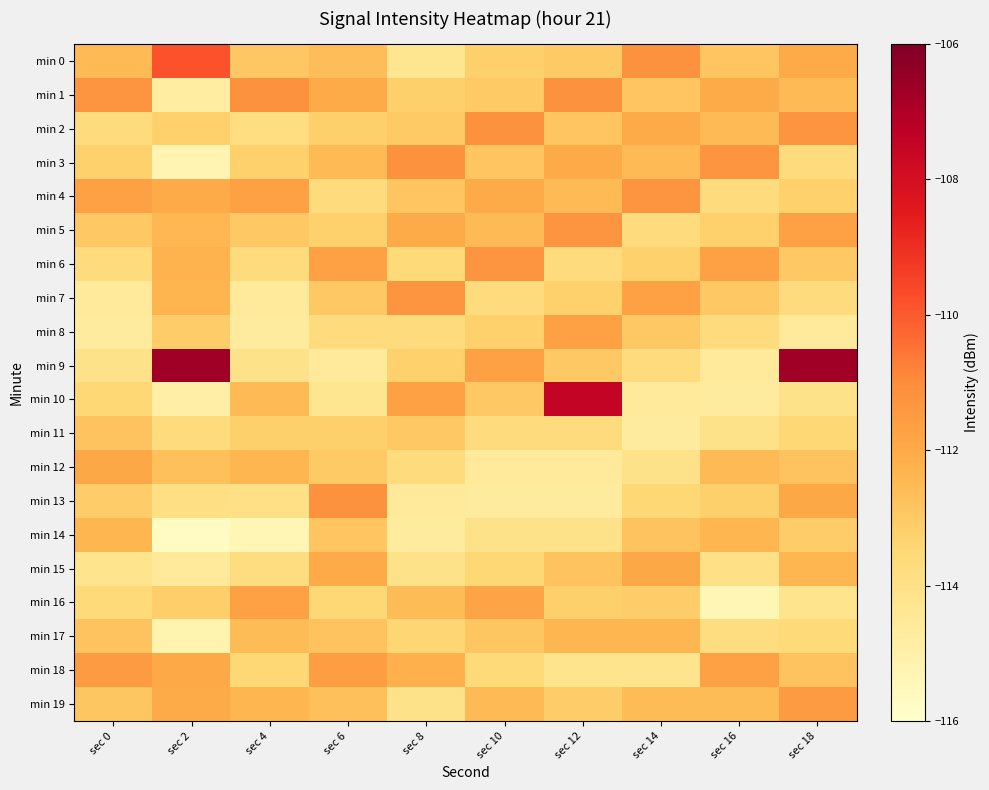

At sec 8, list the series in order from largest to smallest.

min 3, min 7, min 10, min 5, min 18, min 16, min 4, min 11, min 2, min 1, min 9, min 17, min 6, min 8, min 12, min 15, min 19, min 0, min 13, min 14